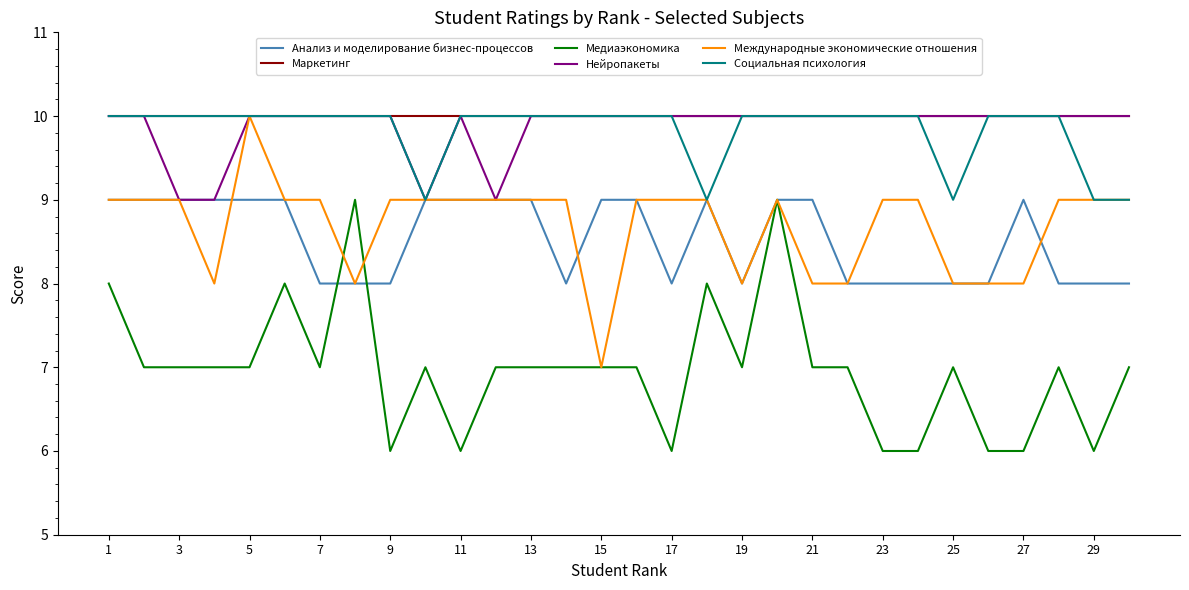

What is the lowest value of the Медиаэкономика series?

6